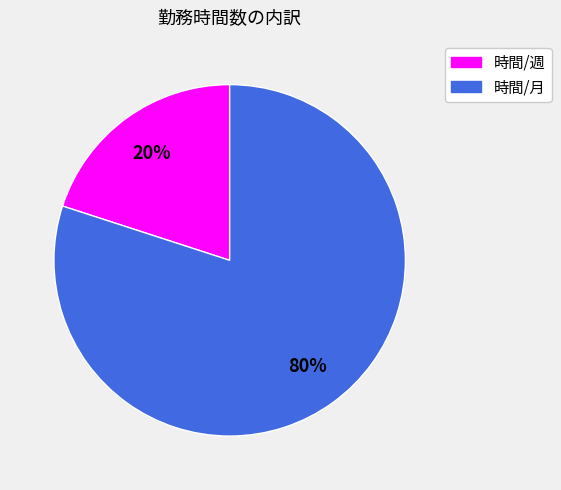

To the nearest percent, what portion does 時間/週 represent?

20%